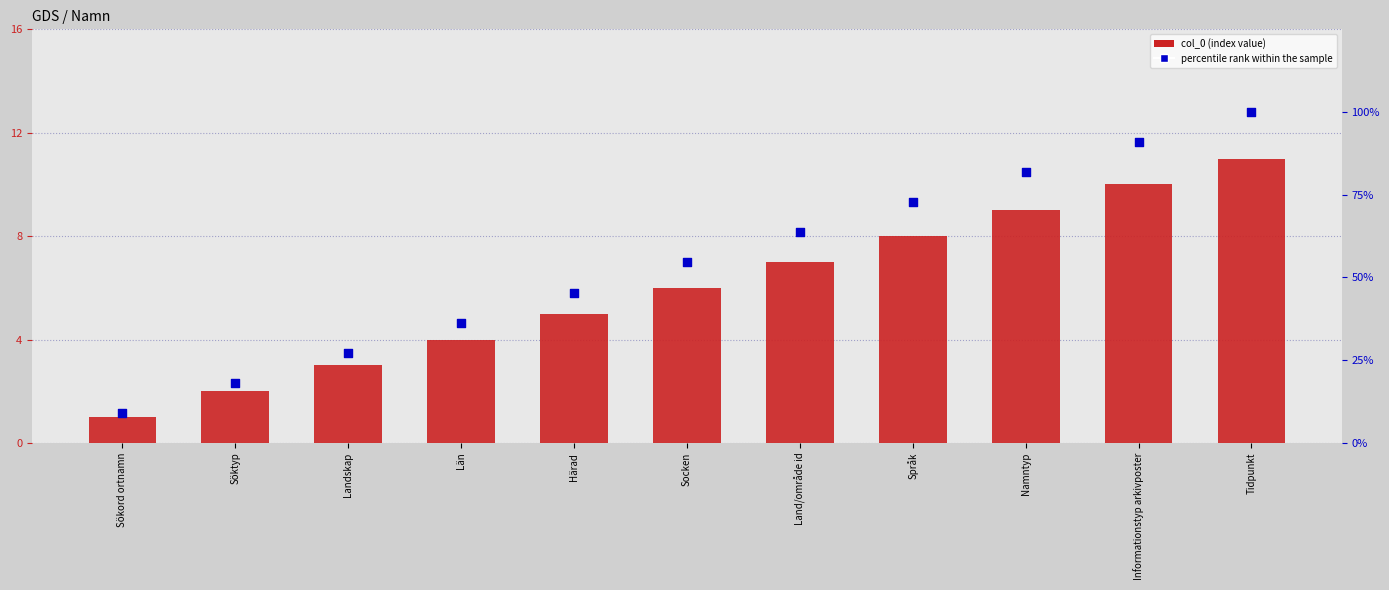

Which series reaches the minimum Y coordinate?

col_0 (index value)